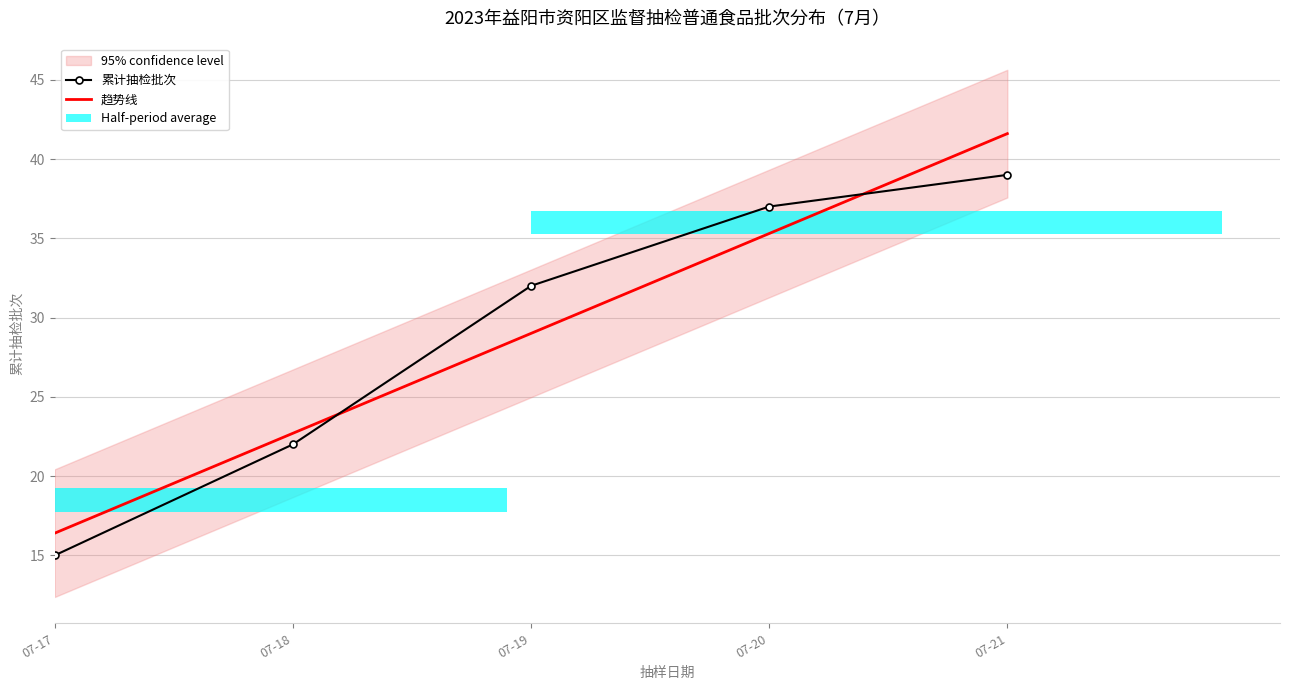

Are the bars grouped side by side (vs. stacked)?

Yes